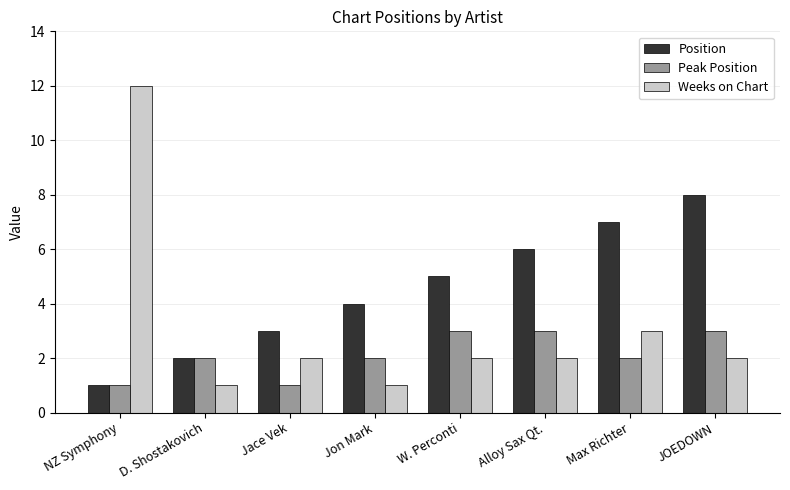

At which label does Position reach its peak?

JOEDOWN